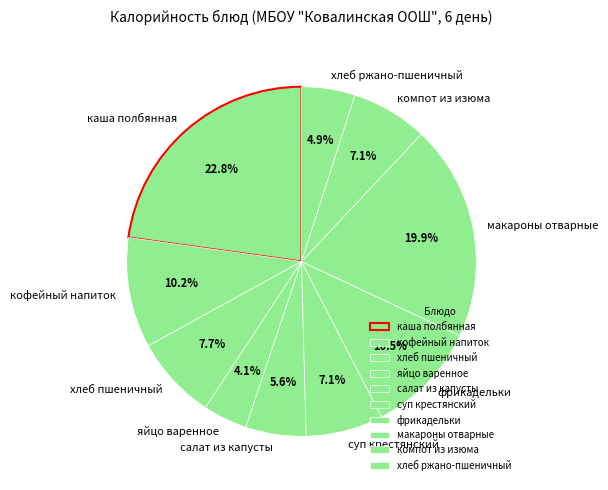

What percentage is NOT represented by хлеб ржано-пшеничный?

95.1%